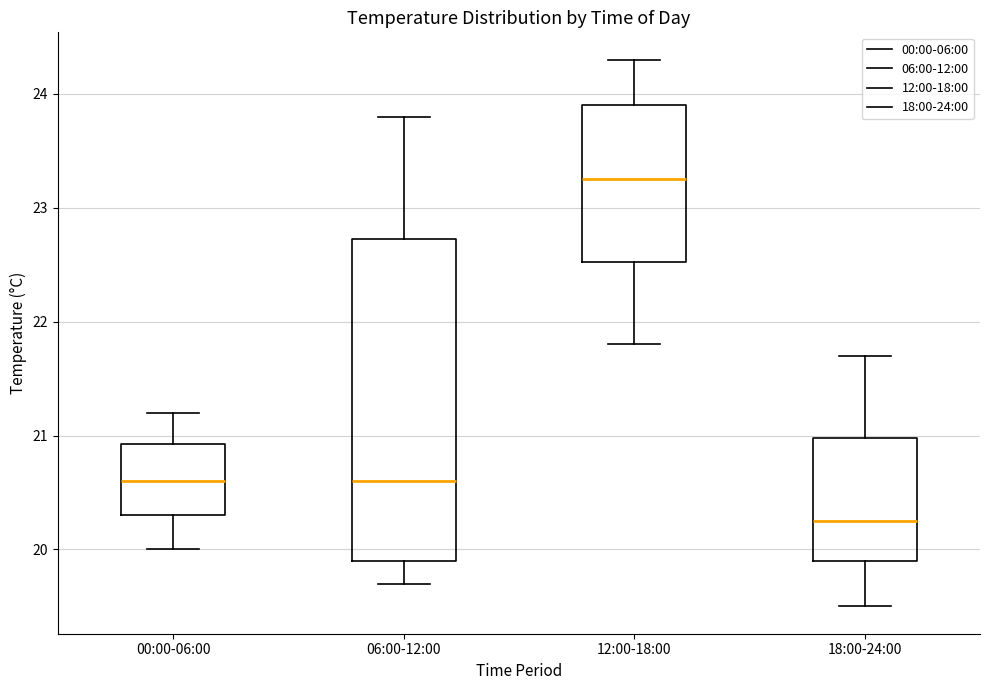

Reading left to right, transcribe this box plot: for each box, give where its median line is, the range the box spans, and where its two whiskers end, as read against the y-axis. The values are not printed on the chart, so give them approximately, as read against the axis.

00:00-06:00: median 20.6, box 20.3 to 20.9, whiskers 20.0 to 21.2
06:00-12:00: median 20.6, box 19.9 to 22.7, whiskers 19.7 to 23.8
12:00-18:00: median 23.3, box 22.5 to 23.9, whiskers 21.8 to 24.3
18:00-24:00: median 20.3, box 19.9 to 21.0, whiskers 19.5 to 21.7